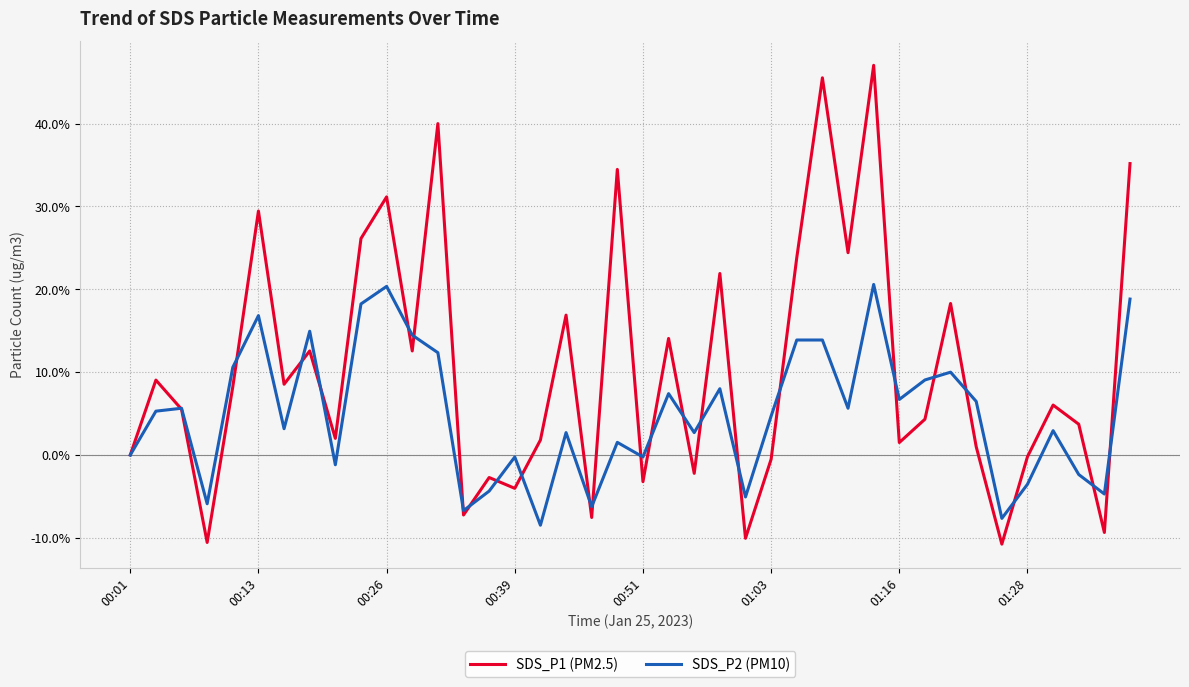

What are all the series names shown in the legend?

SDS_P1 (PM2.5), SDS_P2 (PM10)